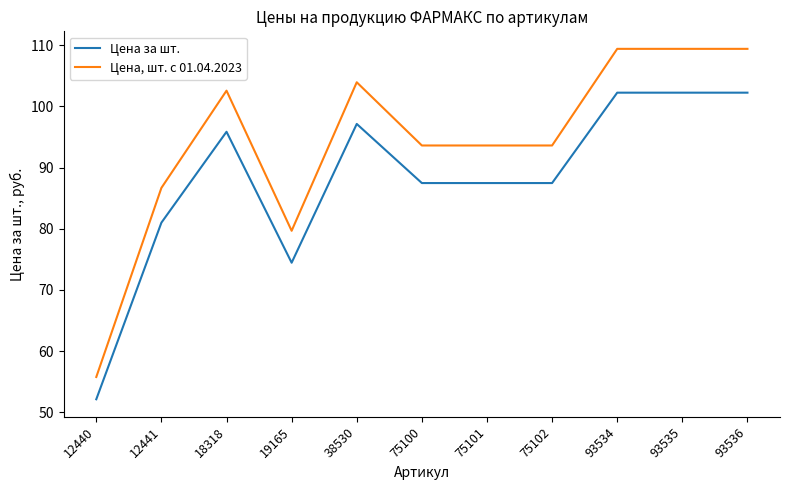

How many values in the Цена за шт. series exceed 87?

8